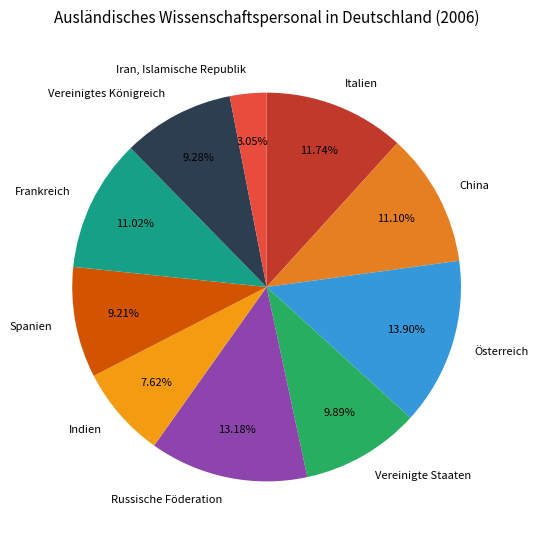

To the nearest percent, what is the difference between the largest and smallest slice percentages?

11%